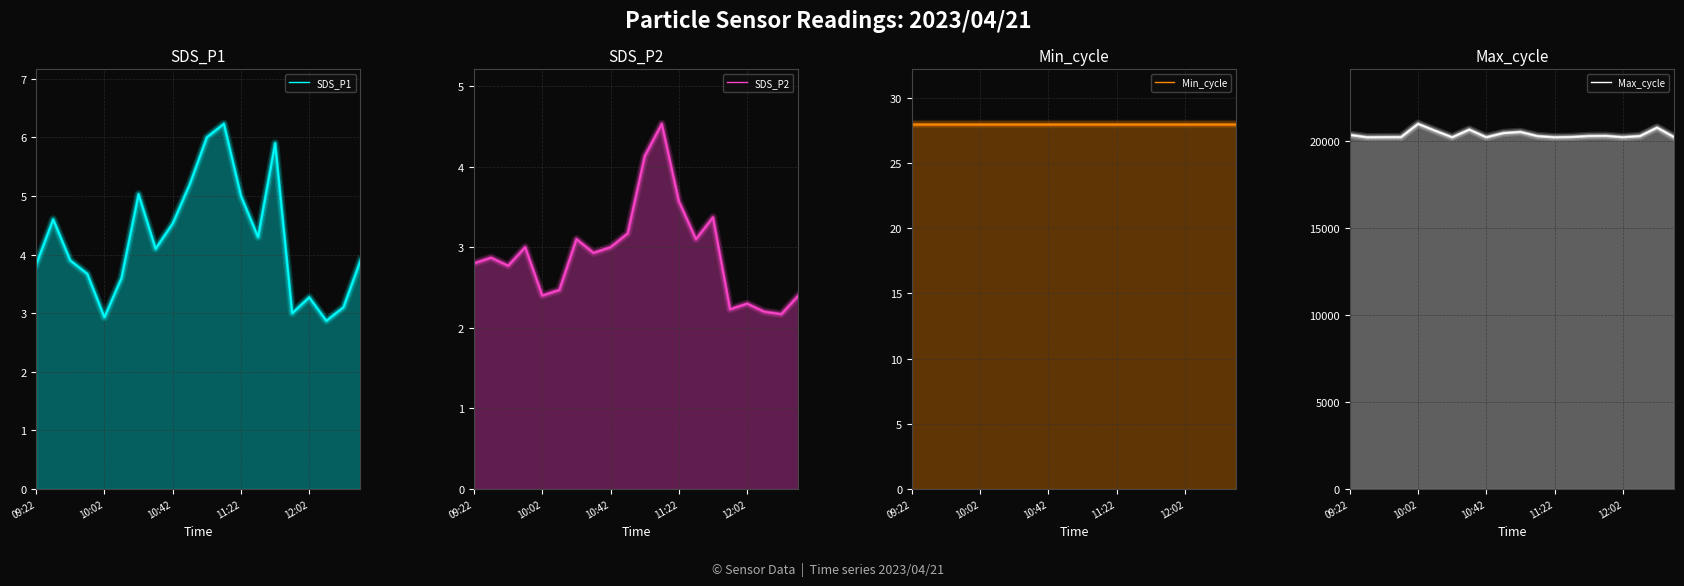

Is the value of Min_cycle at 12:02 greater than the value of SDS_P2 at 10:02?

Yes